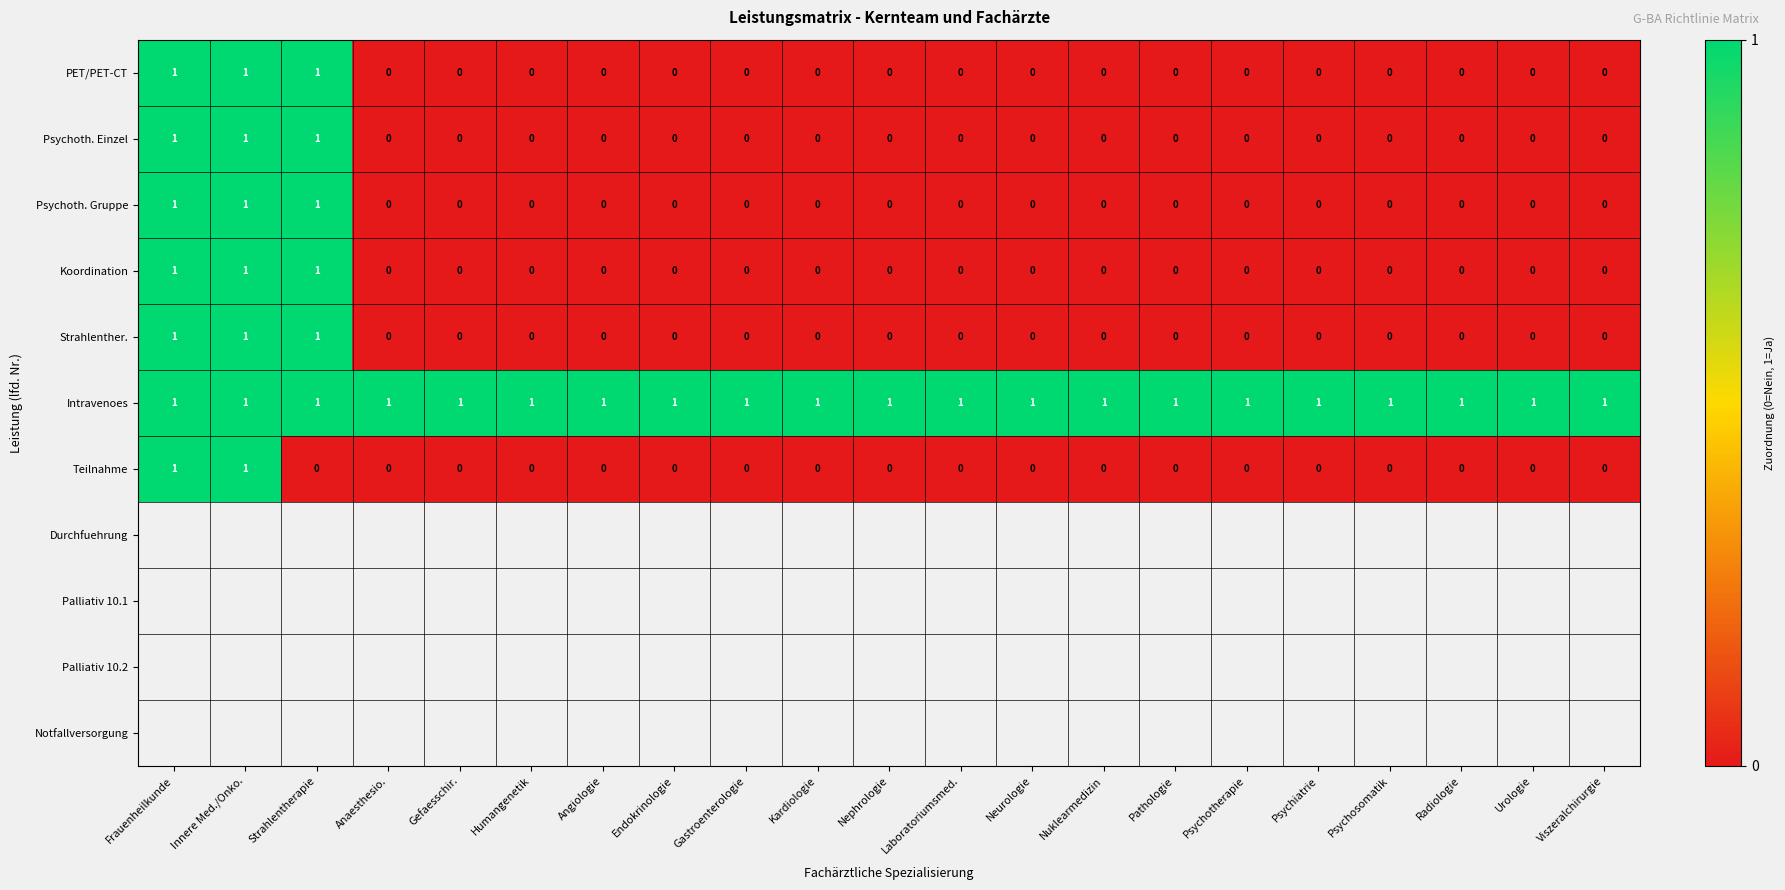

How many Strahlenther. values are between 0 and 1?

21